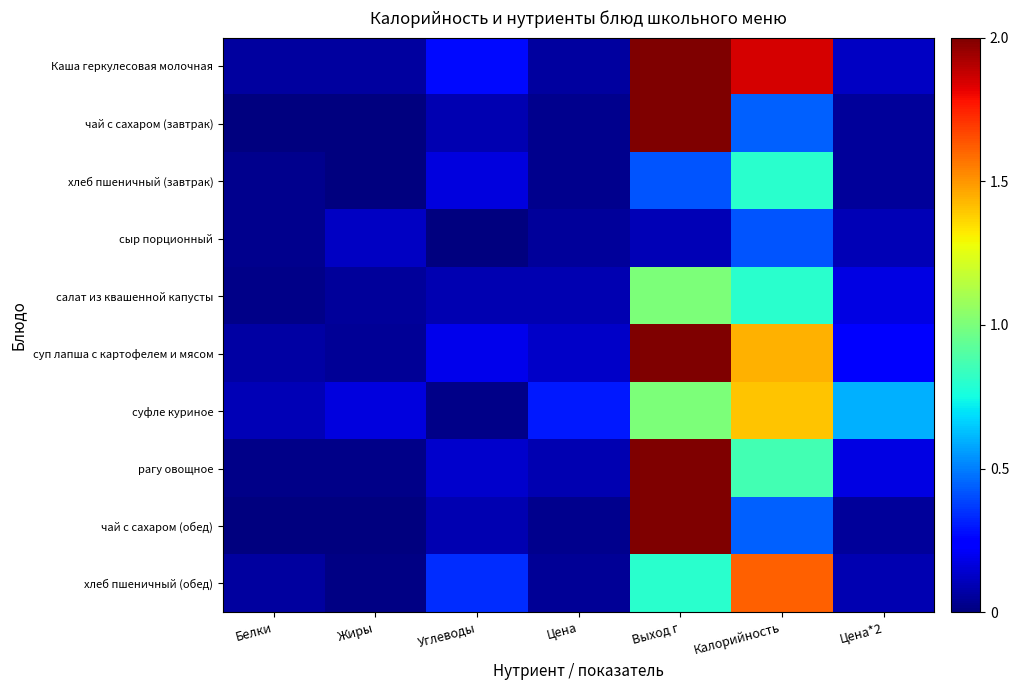

What is the total value across all series at Цена?

0.4